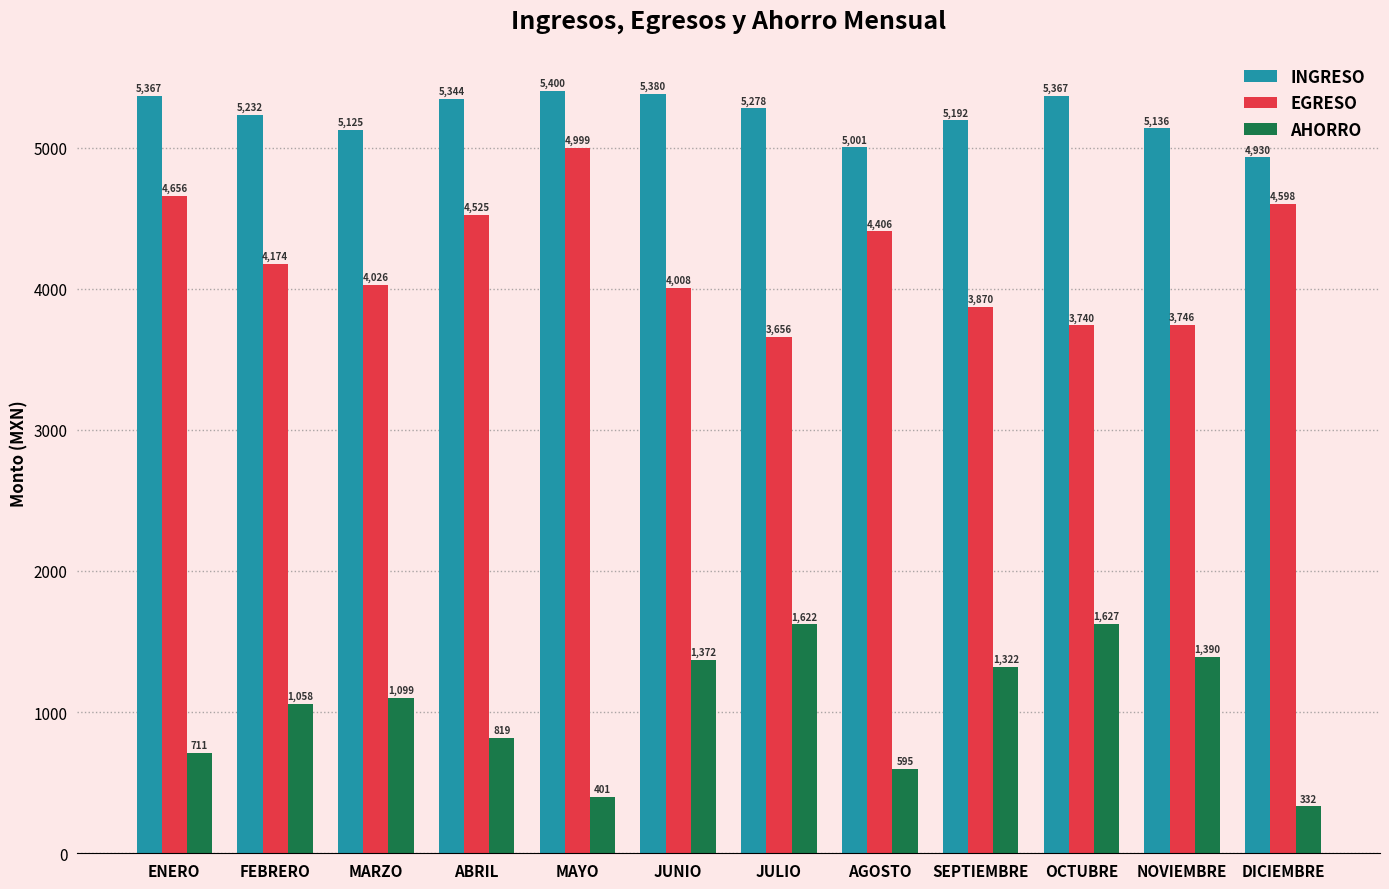

What is the sum of the AHORRO values at JUNIO and OCTUBRE?

2999